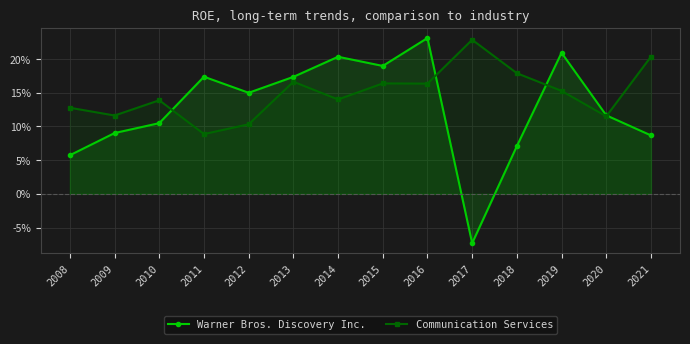

What is the value of the Warner Bros. Discovery Inc. point at the 1st from the left?

0.1